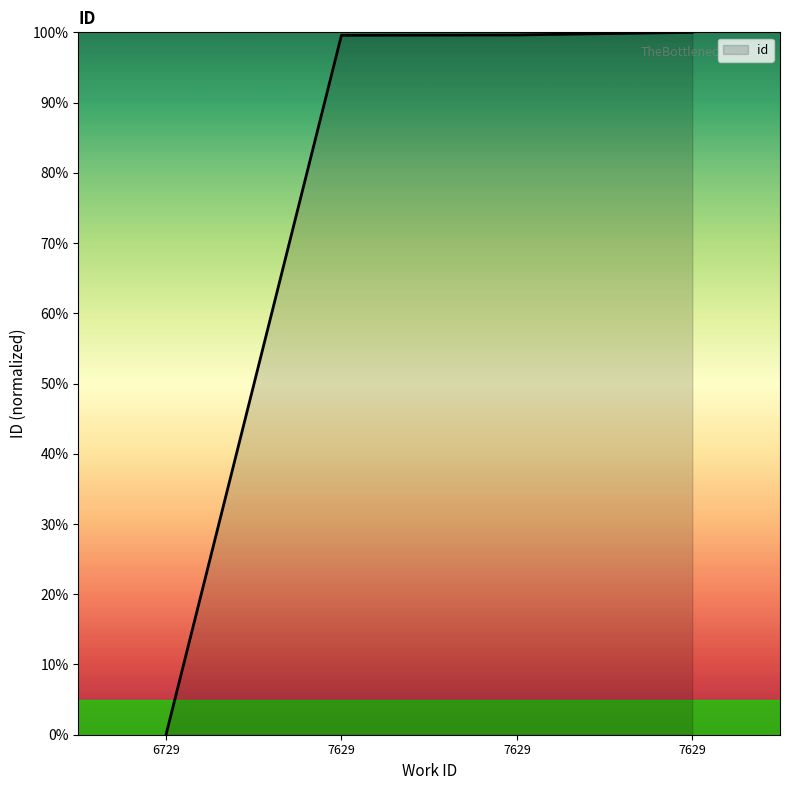

Does the chart have visible grid lines?

No